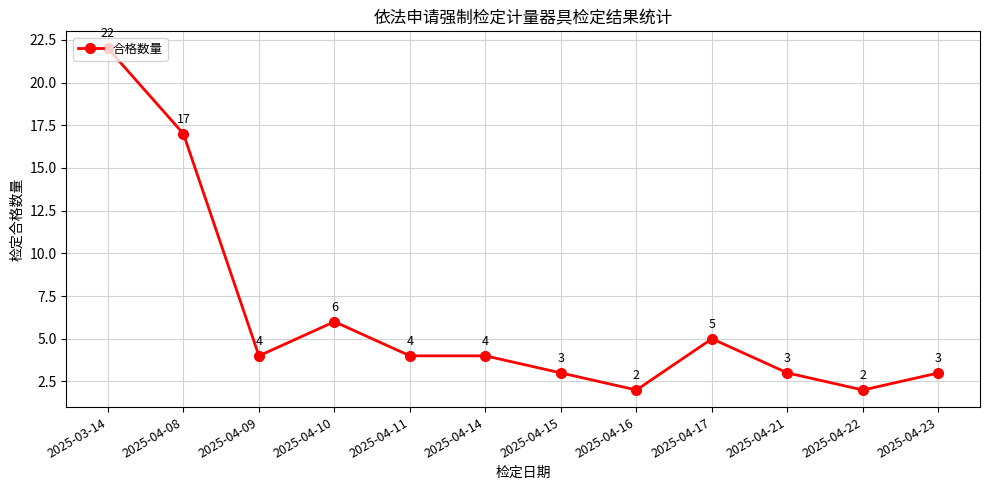

Where is the first local maximum?

2025-04-10